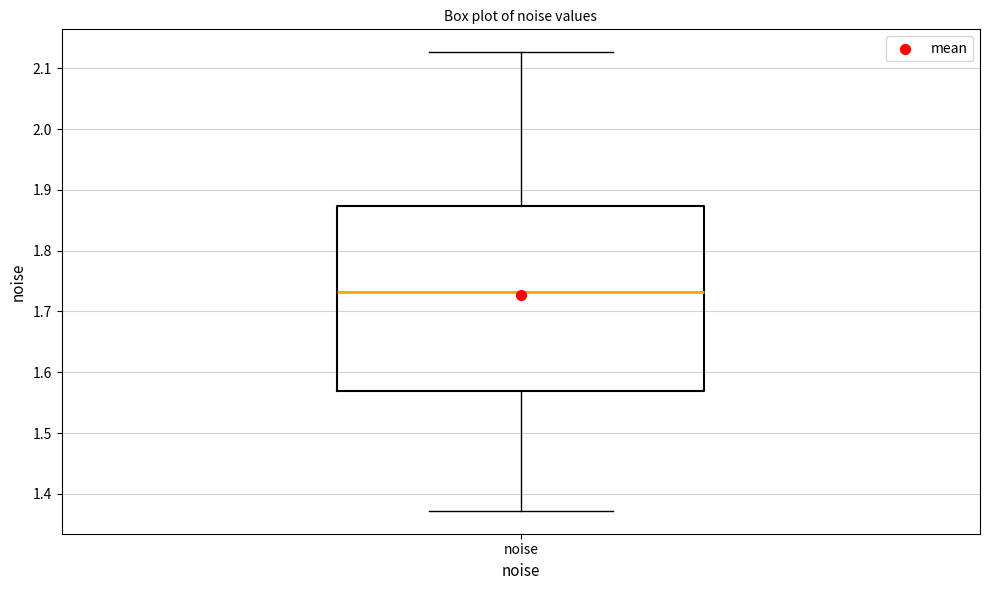

Transcribe this box plot: give where the median line is, the range the box spans, and where the two whiskers end, as read against the y-axis. The values are not printed on the chart, so give them approximately, as read against the axis.

median 1.73, box 1.57 to 1.87, whiskers 1.37 to 2.13